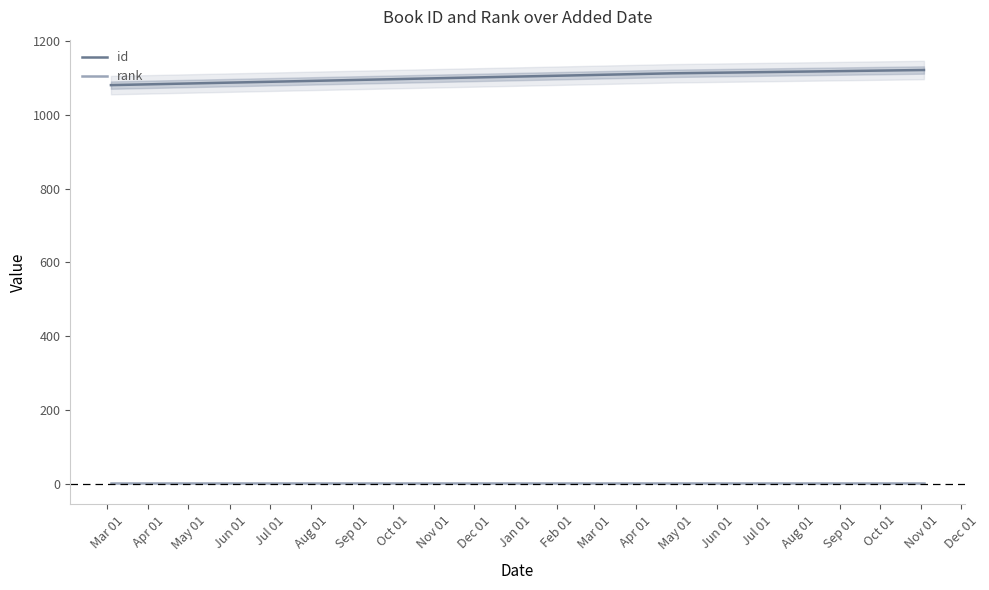

At which label does id first exceed 1113?

May 01